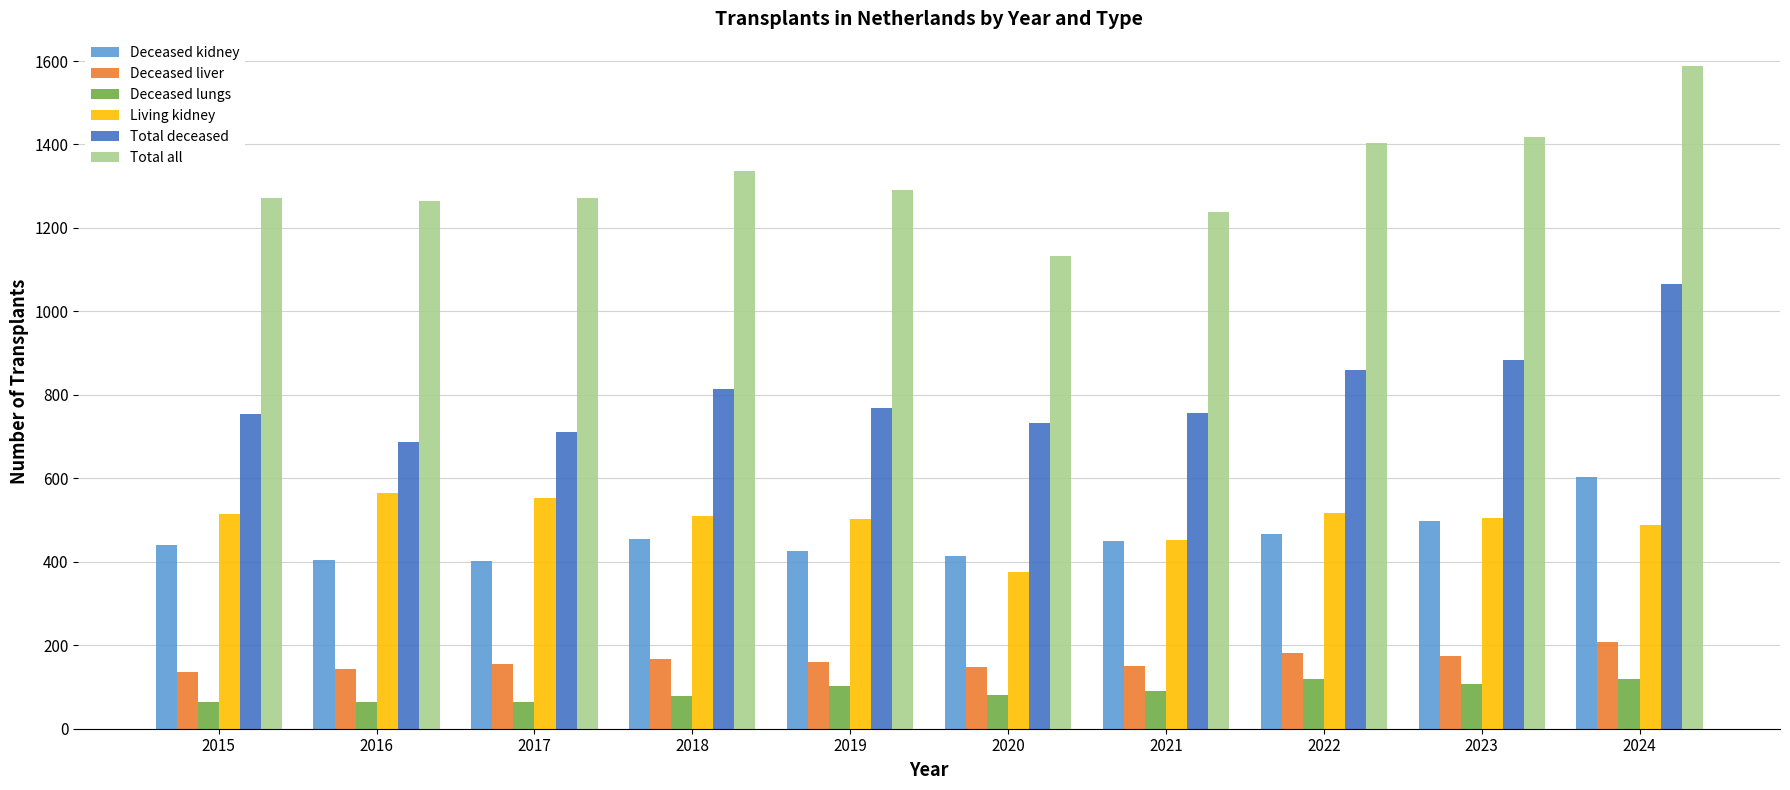

Which series changed the most between 2019 and 2022?

Total all